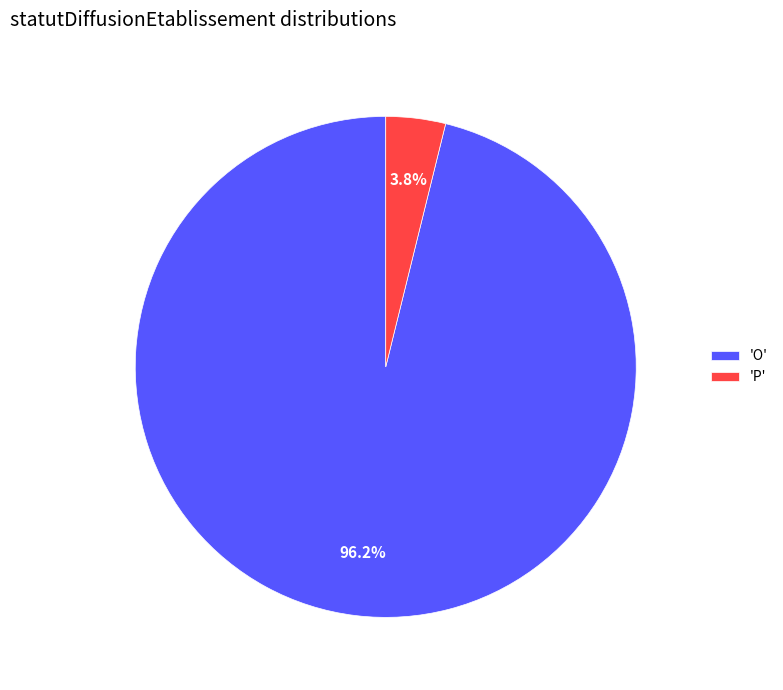

What percentage do 'P' and 'O' together represent?

100.0%